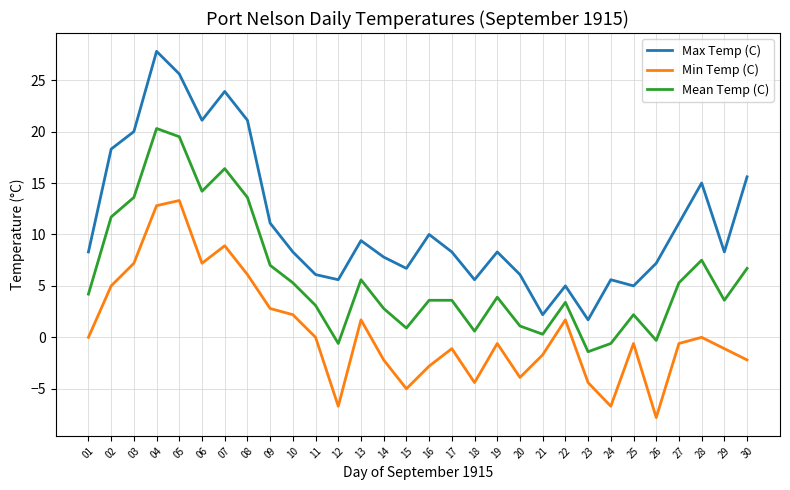

How many lines are shown in the chart?

3